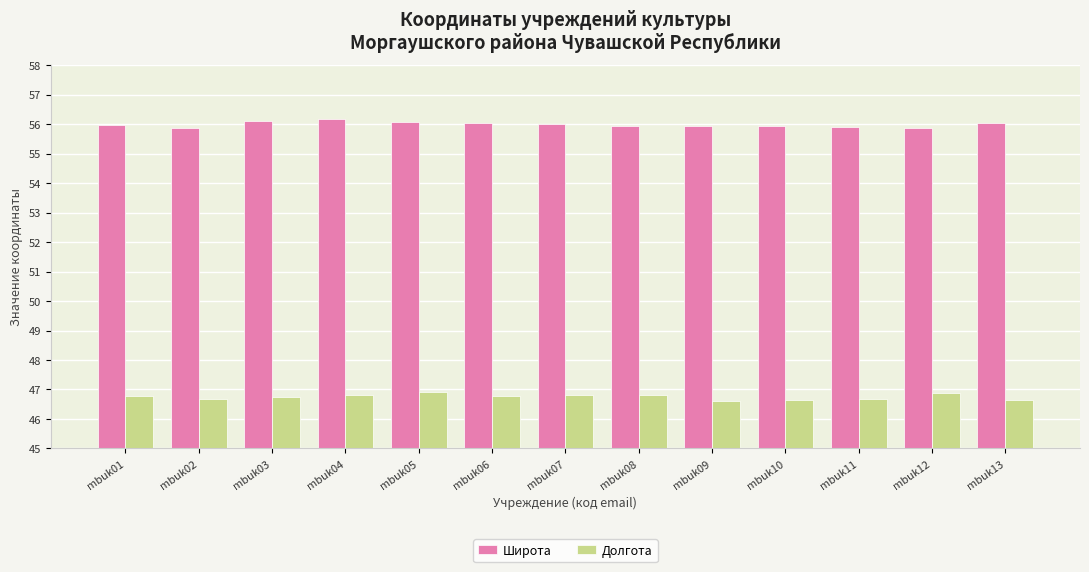

Rank the series at mbuk08 from highest to lowest value.

Широта, Долгота